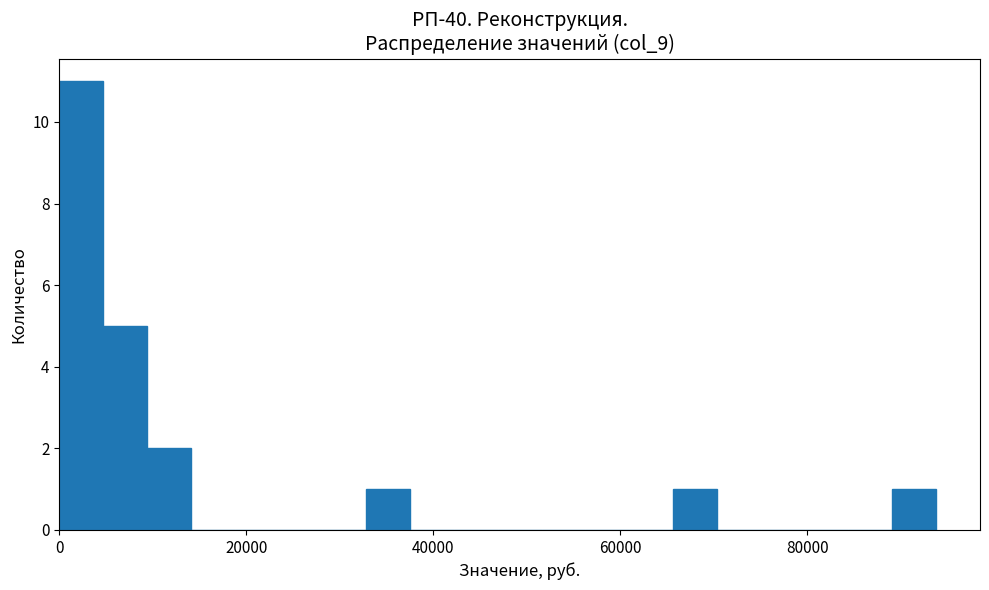

Around what value on the x-axis is the tallest bar? Give the approximate position of its centre, as read against the axis.

2000